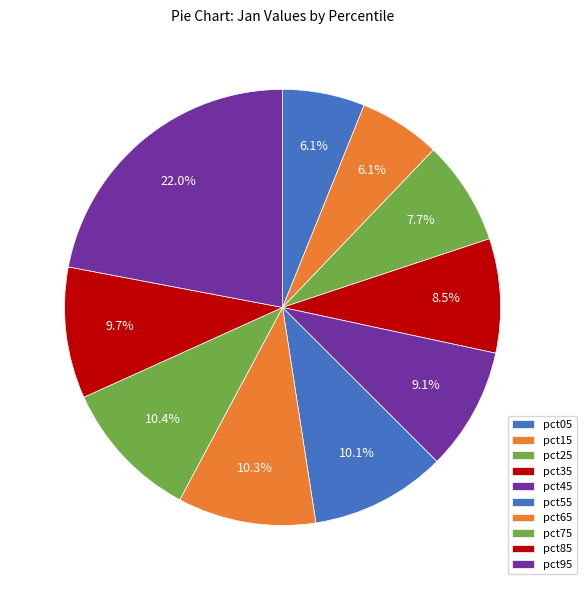

Is it true that pct15 is 1% of the pie?

False